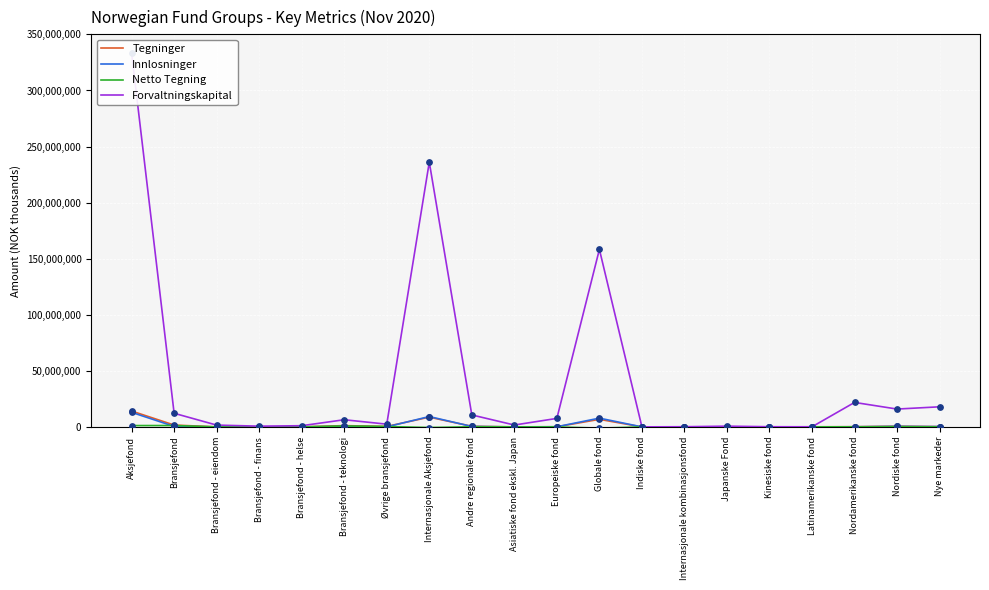

Which series contains the lowest Y value?

Netto Tegning